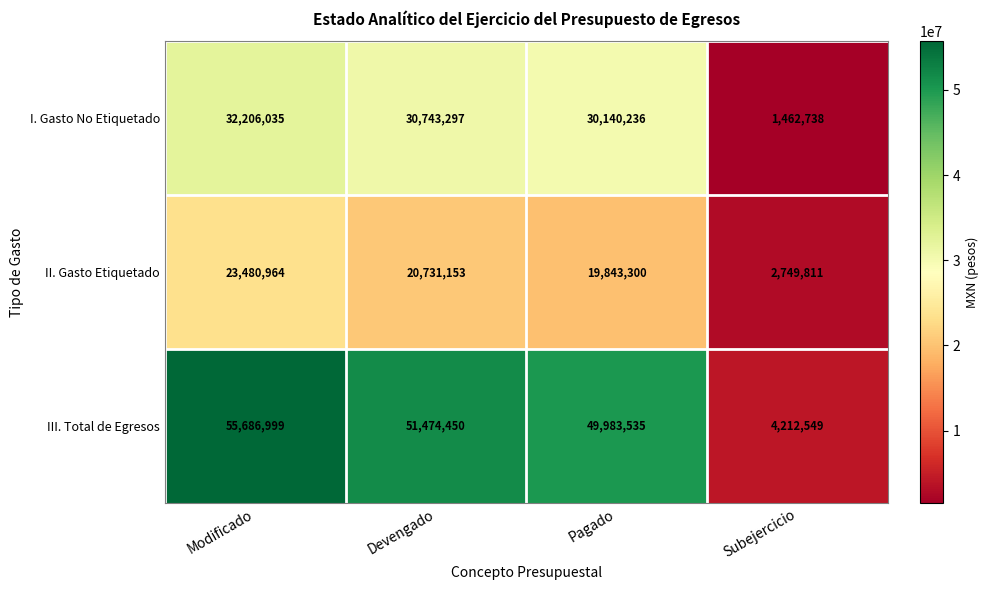

Rank the series at Devengado from highest to lowest value.

III. Total de Egresos, I. Gasto No Etiquetado, II. Gasto Etiquetado